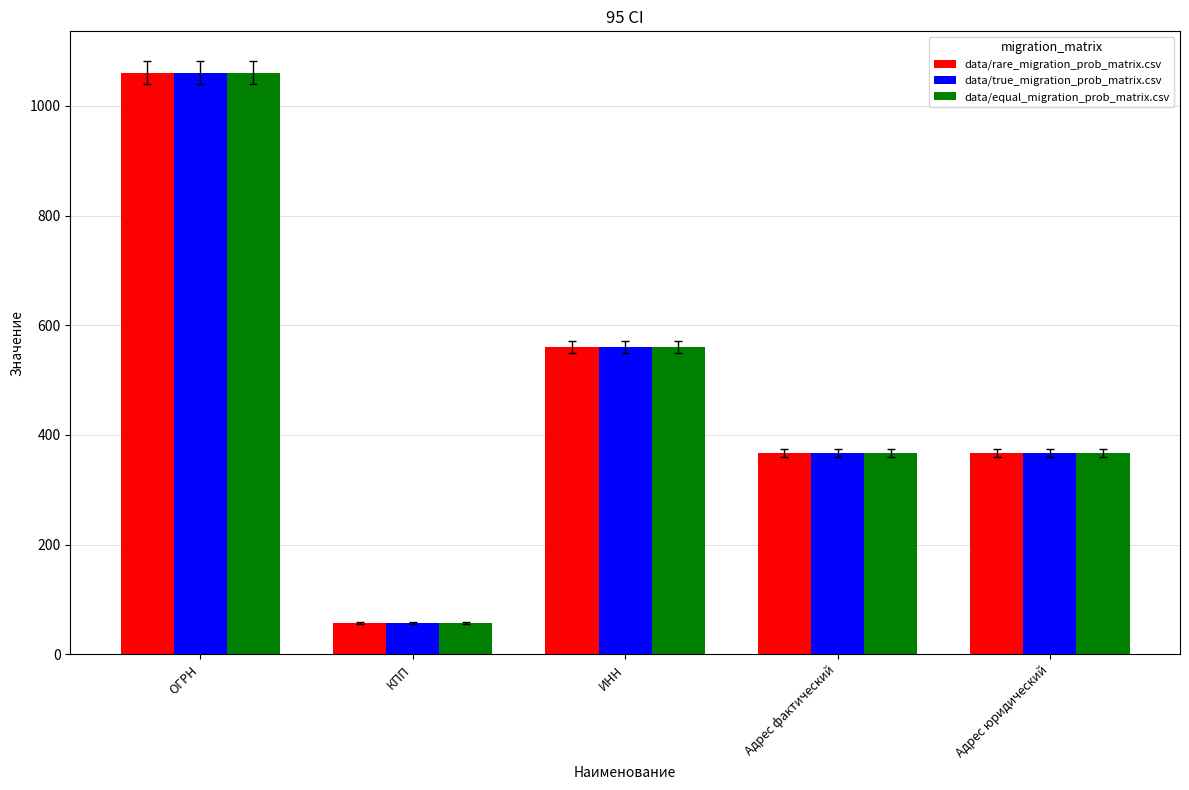

Reading left to right, transcribe all the data shown in this chart.

data/rare_migration_prob_matrix.csv: ОГРН=1060.6	КПП=57.2	ИНН=560.0	Адрес фактический=367.0	Адрес юридический=367.0
data/true_migration_prob_matrix.csv: ОГРН=1060.6	КПП=57.2	ИНН=560.0	Адрес фактический=367.0	Адрес юридический=367.0
data/equal_migration_prob_matrix.csv: ОГРН=1060.6	КПП=57.2	ИНН=560.0	Адрес фактический=367.0	Адрес юридический=367.0